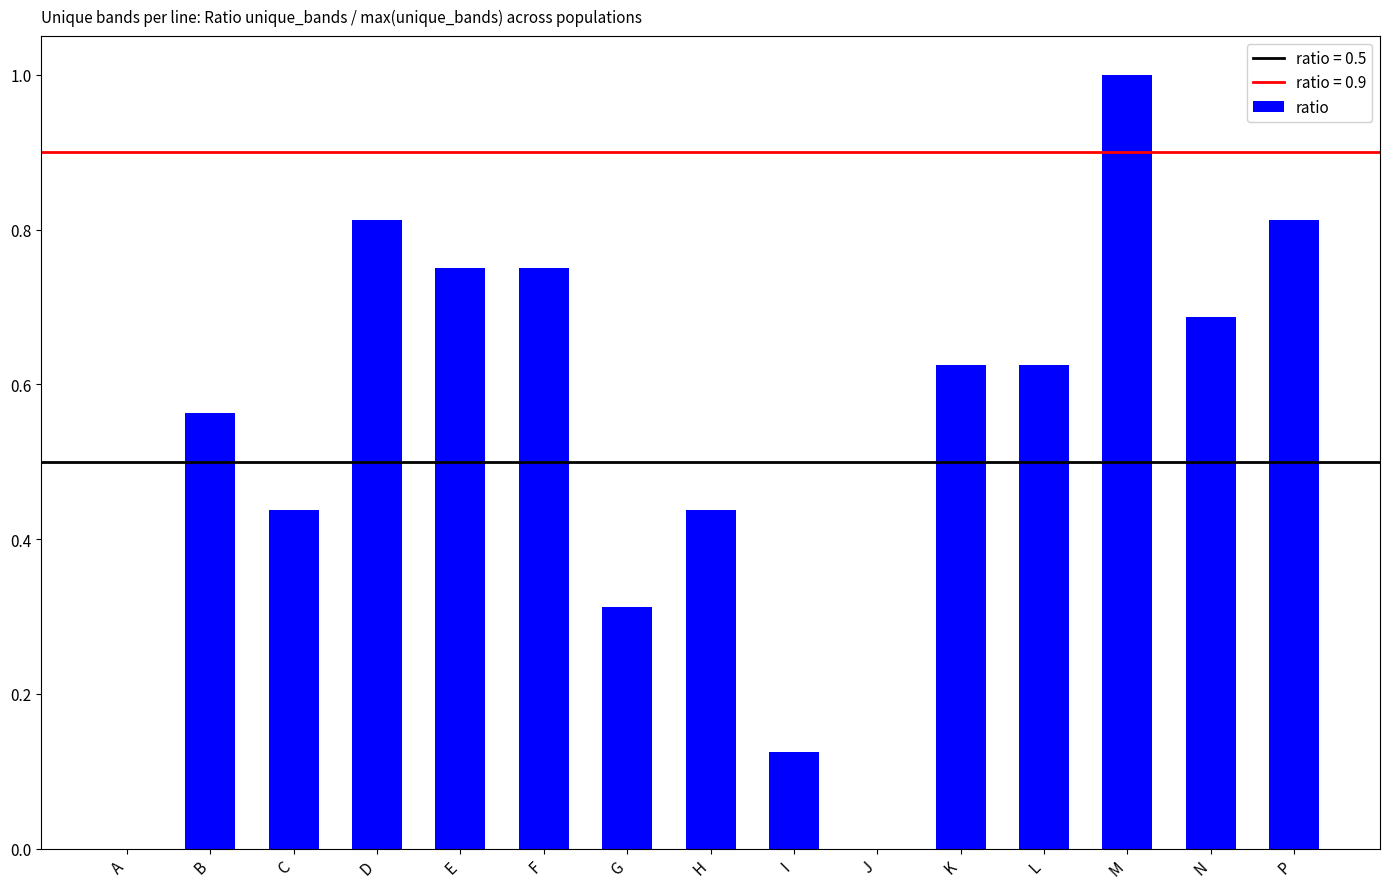

True or false: the data shows -0.5 at J.

False